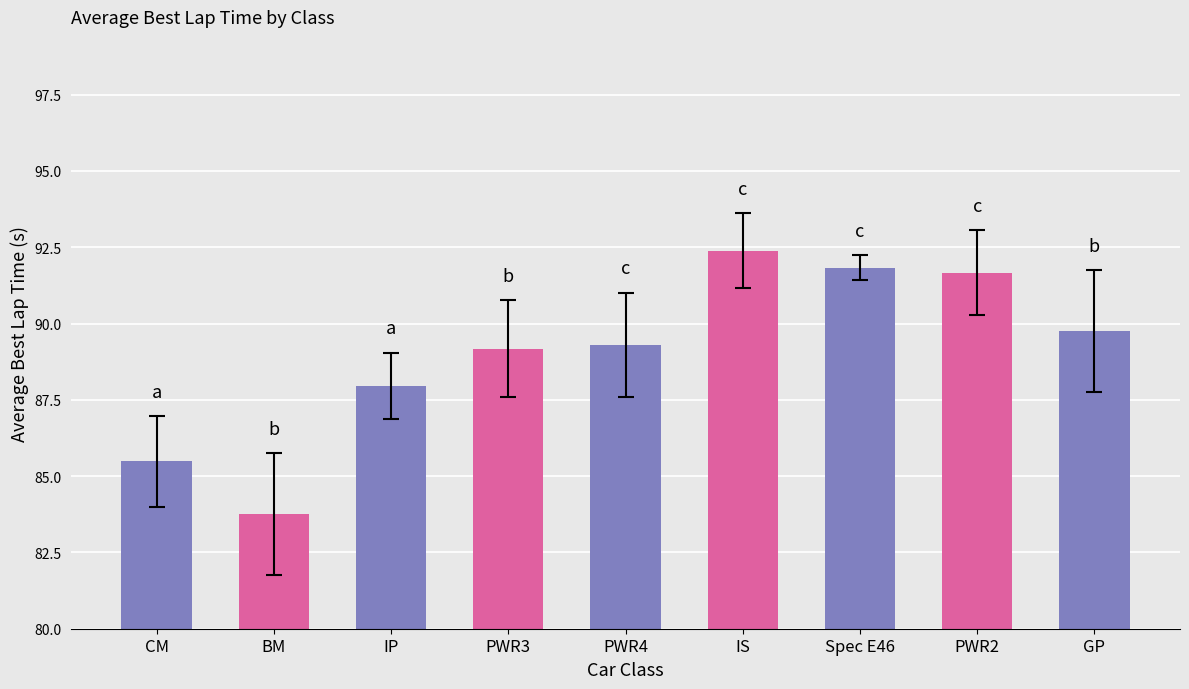

Does the chart contain any negative values?

No